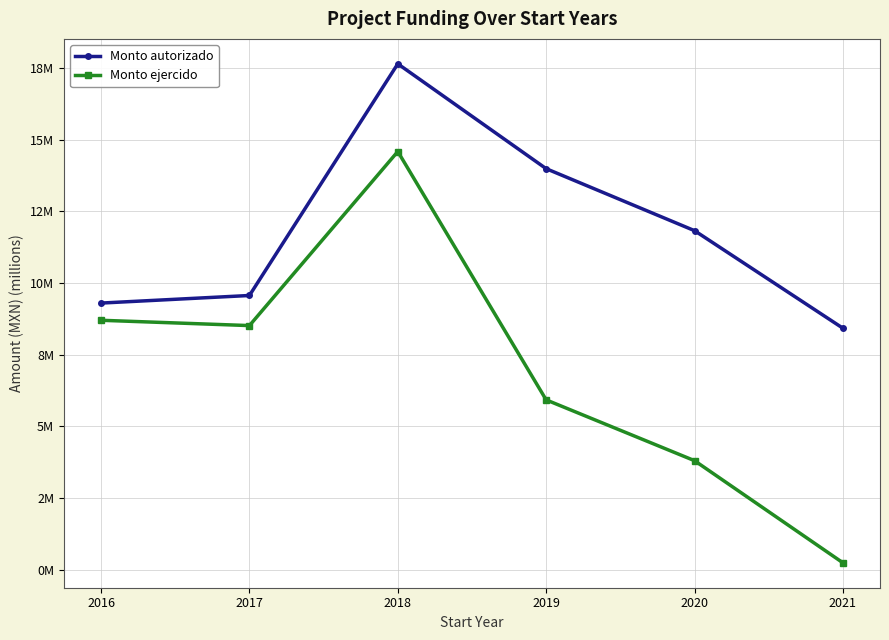

True or false: Monto ejercido has more than 2 points higher than both neighbors.

False